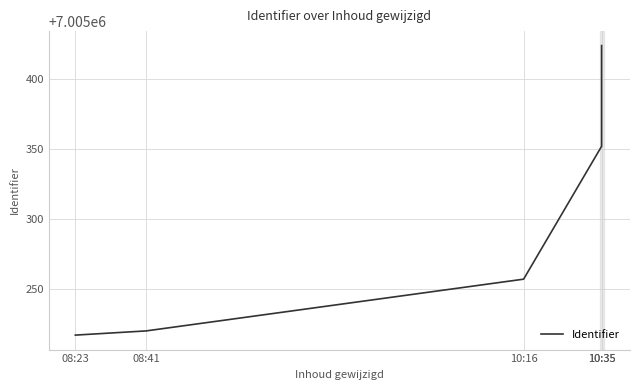

Rank the categories by value from lowest to highest.

08:23, 08:41, 10:16, 10:35, 10:35